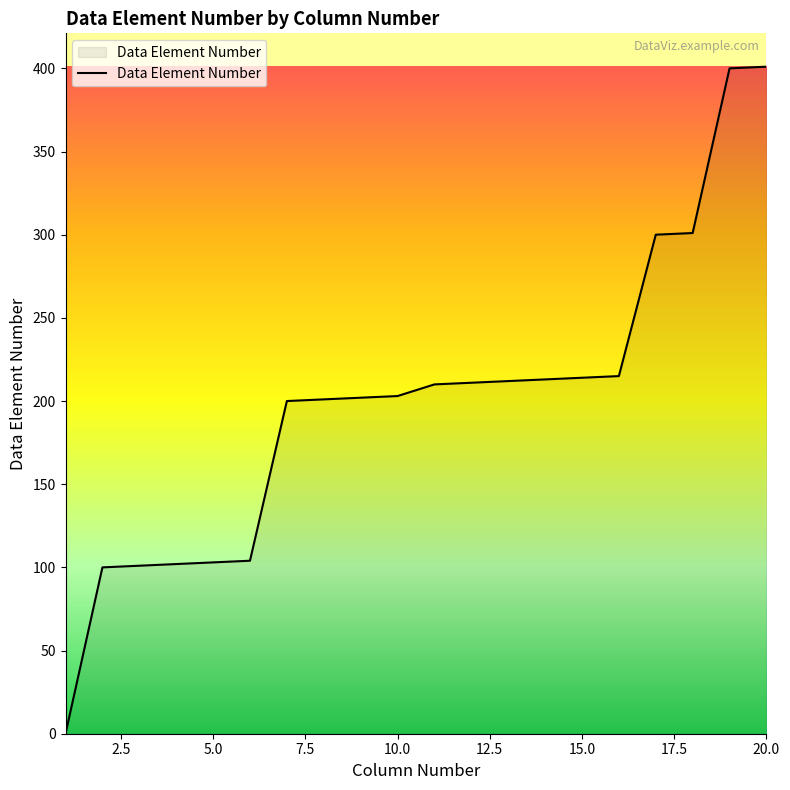

What is the difference between the maximum and minimum values?

401